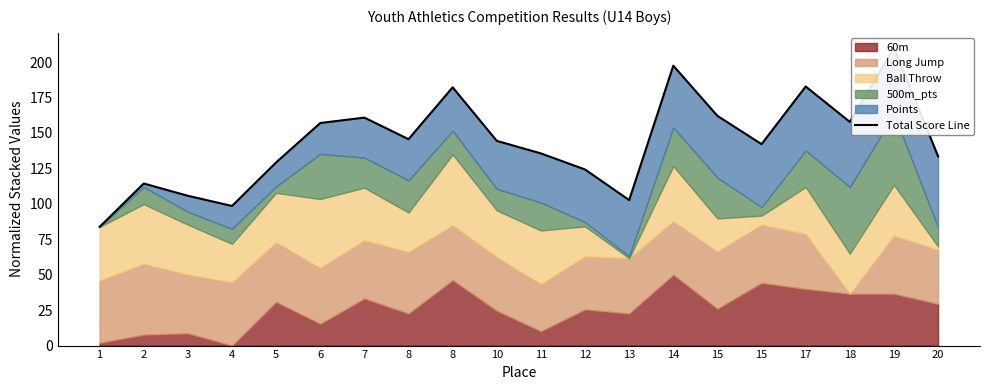

At which category does the chart reach its peak across all series?

19